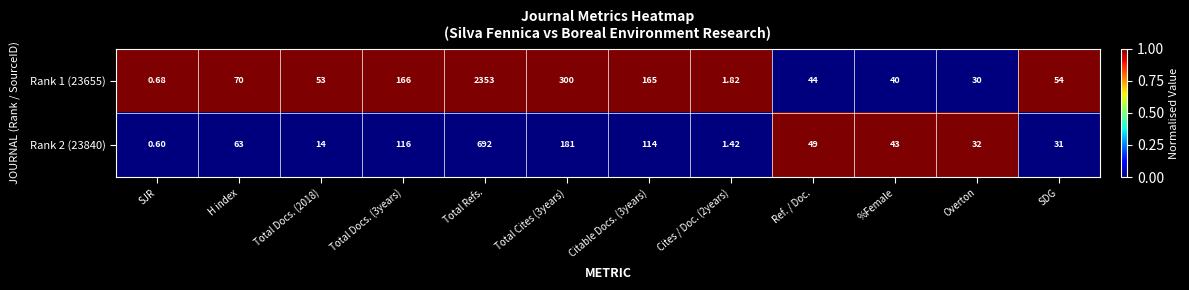

At which category is the sum across all series the highest?

Total Refs.